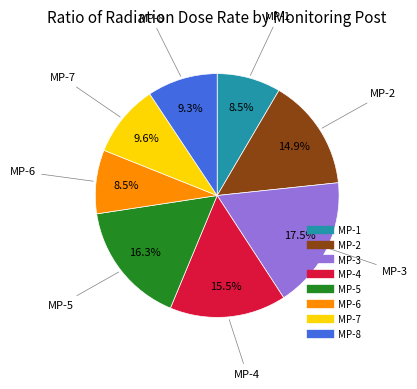

Which slice is the largest?

MP-3